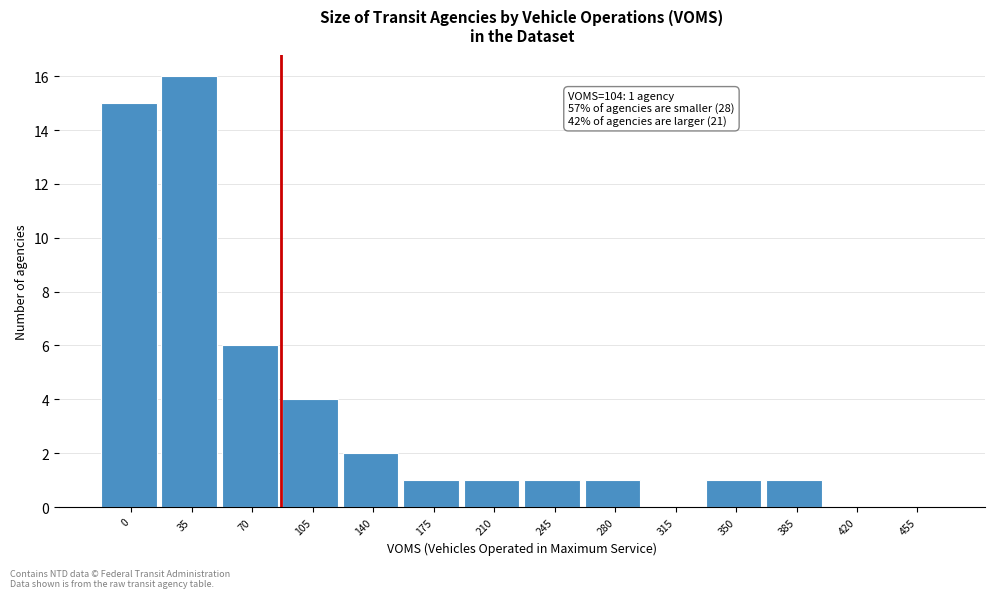

Reading left to right, what are all the values shown in this chart?

0=15	35=16	70=6	105=4	140=2	175=1	210=1	245=1	280=1	315=0	350=1	385=1	420=0	455=0